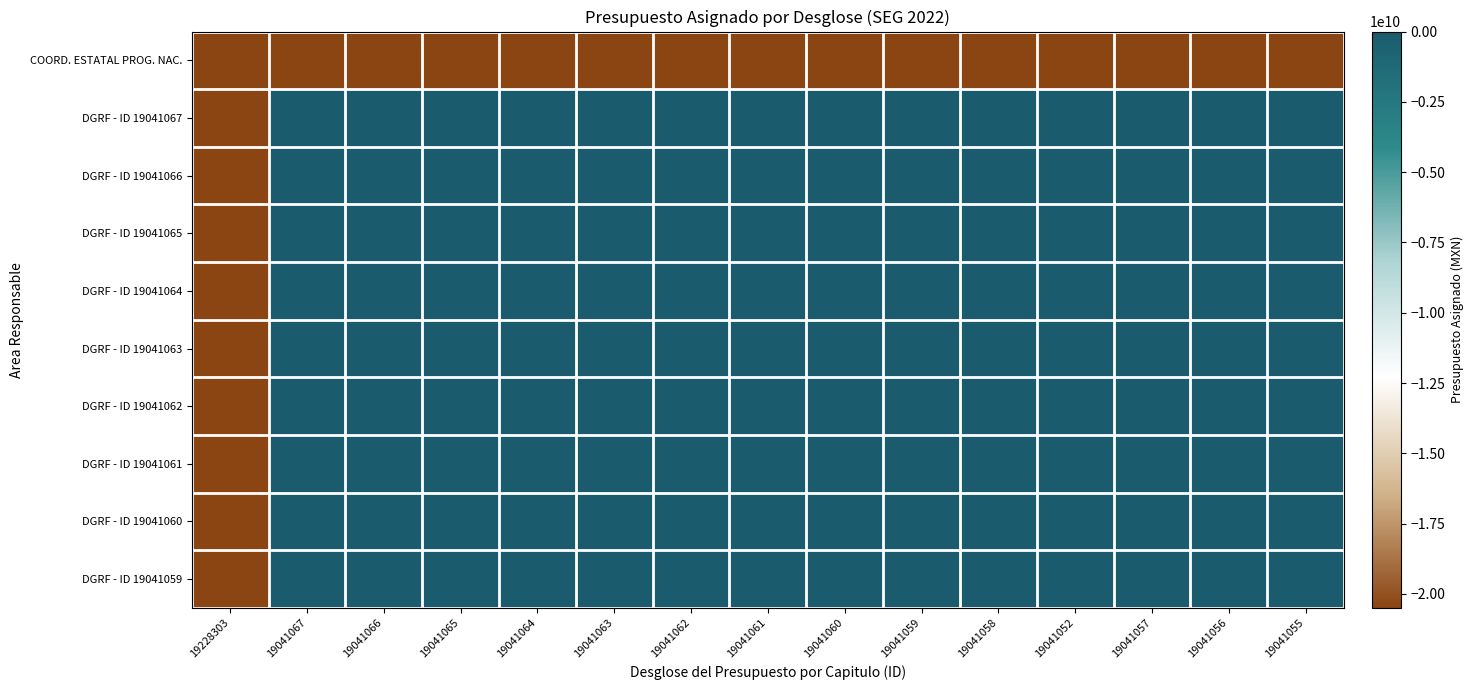

Reading left to right, transcribe all the data shown in this chart.

COORD. ESTATAL PROG. NAC.: 19228303=-20476076775.7	19041067=-20496555621.0	19041066=-20496555621.0	19041065=-20496555621.0	19041064=-20496555621.0	19041063=-20496555621.0	19041062=-20496555621.0	19041061=-20496555621.0	19041060=-20496555621.0	19041059=-20496555621.0	19041058=-20496555621.0	19041052=-20496555621.0	19041057=-20496555621.0	19041056=-20496555621.0	19041055=-20496555621.0
DGRF - ID 19041067: 19228303=-20496555621.0	19041067=0.0	19041066=0.0	19041065=0.0	19041064=0.0	19041063=0.0	19041062=0.0	19041061=0.0	19041060=0.0	19041059=0.0	19041058=0.0	19041052=0.0	19041057=0.0	19041056=0.0	19041055=0.0
DGRF - ID 19041066: 19228303=-20496555621.0	19041067=0.0	19041066=0.0	19041065=0.0	19041064=0.0	19041063=0.0	19041062=0.0	19041061=0.0	19041060=0.0	19041059=0.0	19041058=0.0	19041052=0.0	19041057=0.0	19041056=0.0	19041055=0.0
DGRF - ID 19041065: 19228303=-20496555621.0	19041067=0.0	19041066=0.0	19041065=0.0	19041064=0.0	19041063=0.0	19041062=0.0	19041061=0.0	19041060=0.0	19041059=0.0	19041058=0.0	19041052=0.0	19041057=0.0	19041056=0.0	19041055=0.0
DGRF - ID 19041064: 19228303=-20496555621.0	19041067=0.0	19041066=0.0	19041065=0.0	19041064=0.0	19041063=0.0	19041062=0.0	19041061=0.0	19041060=0.0	19041059=0.0	19041058=0.0	19041052=0.0	19041057=0.0	19041056=0.0	19041055=0.0
DGRF - ID 19041063: 19228303=-20496555621.0	19041067=0.0	19041066=0.0	19041065=0.0	19041064=0.0	19041063=0.0	19041062=0.0	19041061=0.0	19041060=0.0	19041059=0.0	19041058=0.0	19041052=0.0	19041057=0.0	19041056=0.0	19041055=0.0
DGRF - ID 19041062: 19228303=-20496555621.0	19041067=0.0	19041066=0.0	19041065=0.0	19041064=0.0	19041063=0.0	19041062=0.0	19041061=0.0	19041060=0.0	19041059=0.0	19041058=0.0	19041052=0.0	19041057=0.0	19041056=0.0	19041055=0.0
DGRF - ID 19041061: 19228303=-20496555621.0	19041067=0.0	19041066=0.0	19041065=0.0	19041064=0.0	19041063=0.0	19041062=0.0	19041061=0.0	19041060=0.0	19041059=0.0	19041058=0.0	19041052=0.0	19041057=0.0	19041056=0.0	19041055=0.0
DGRF - ID 19041060: 19228303=-20496555621.0	19041067=0.0	19041066=0.0	19041065=0.0	19041064=0.0	19041063=0.0	19041062=0.0	19041061=0.0	19041060=0.0	19041059=0.0	19041058=0.0	19041052=0.0	19041057=0.0	19041056=0.0	19041055=0.0
DGRF - ID 19041059: 19228303=-20496555621.0	19041067=0.0	19041066=0.0	19041065=0.0	19041064=0.0	19041063=0.0	19041062=0.0	19041061=0.0	19041060=0.0	19041059=0.0	19041058=0.0	19041052=0.0	19041057=0.0	19041056=0.0	19041055=0.0